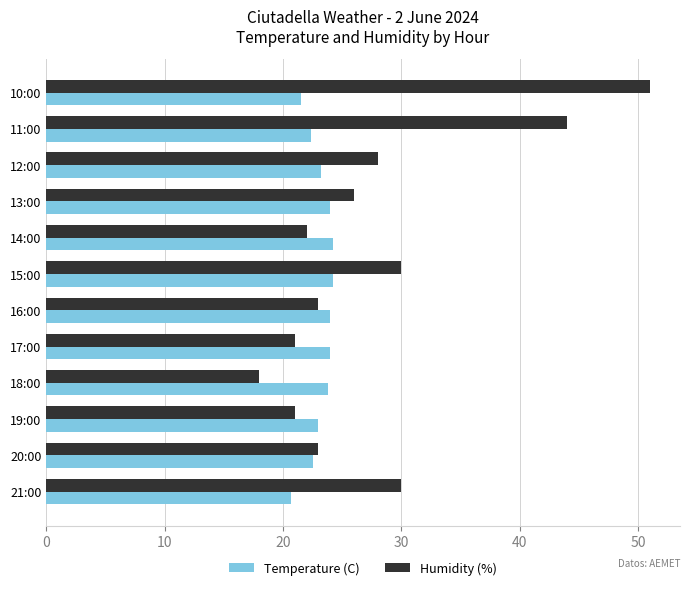

What is the approximate value of Humidity (%) at 11:00?

44.0